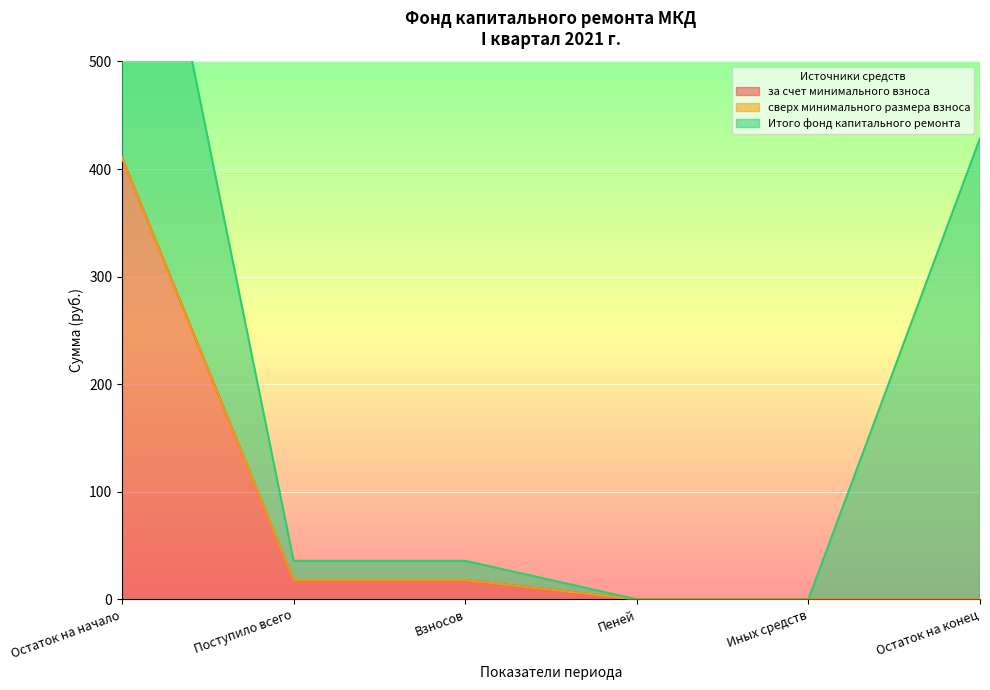

At which label does за счет минимального взноса reach its peak?

Остаток на начало